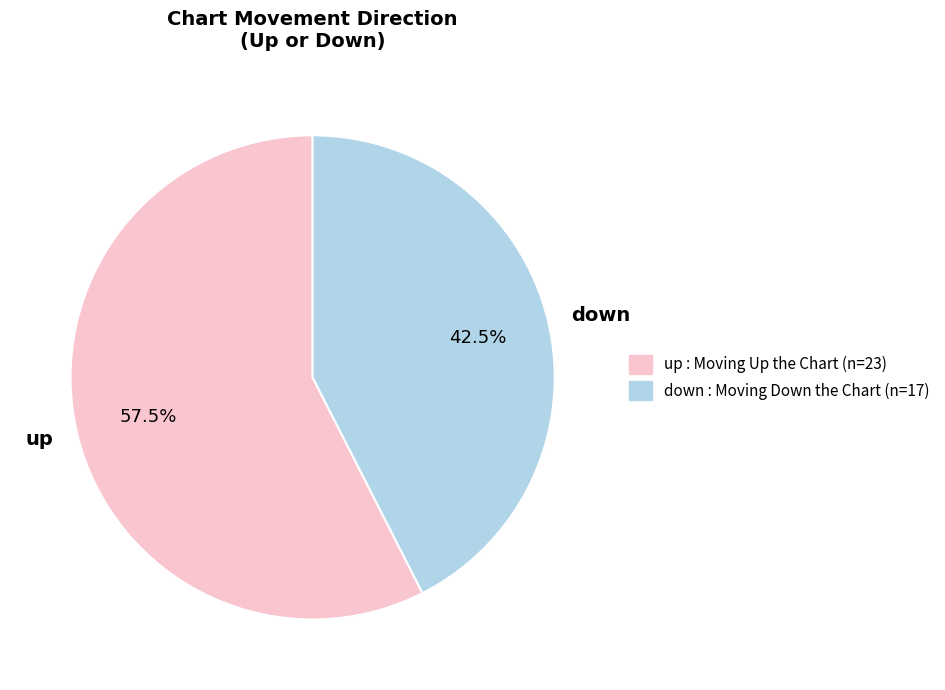

What is the largest slice in the pie chart?

up